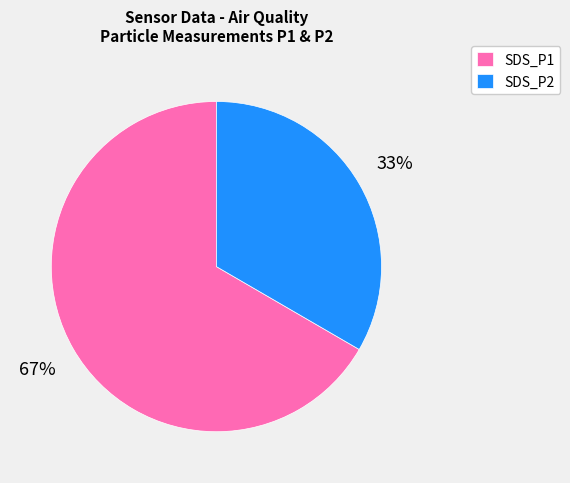

Rank the categories by value from highest to lowest.

SDS_P1, SDS_P2